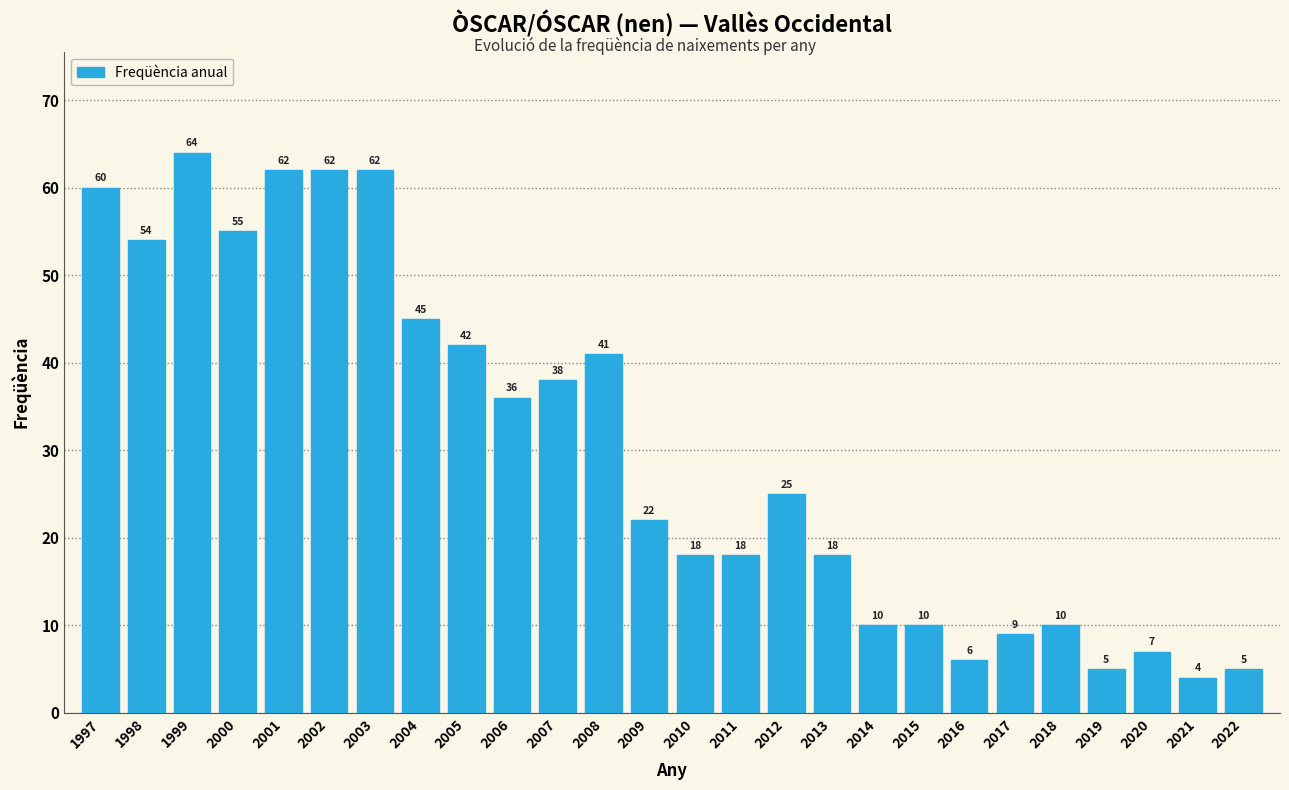

Reading left to right, list all the values displayed in this chart.

1997=60	1998=54	1999=64	2000=55	2001=62	2002=62	2003=62	2004=45	2005=42	2006=36	2007=38	2008=41	2009=22	2010=18	2011=18	2012=25	2013=18	2014=10	2015=10	2016=6	2017=9	2018=10	2019=5	2020=7	2021=4	2022=5